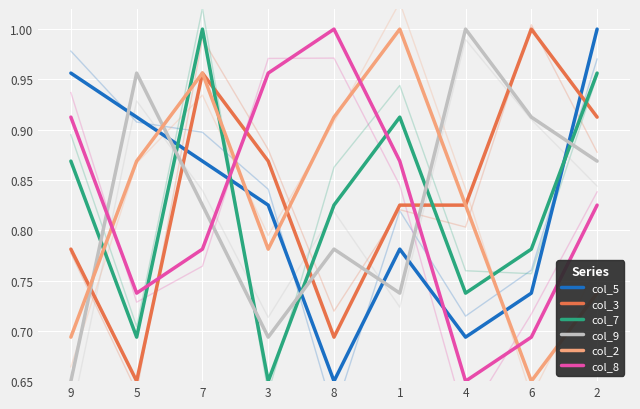

Reading left to right, what are all the values shown in this chart?

col_5: 1.0	0.9	0.9	0.8	0.7	0.8	0.7	0.7	1.0
col_3: 0.8	0.7	1.0	0.9	0.7	0.8	0.8	1.0	0.9
col_7: 0.9	0.7	1.0	0.7	0.8	0.9	0.7	0.8	1.0
col_9: 0.7	1.0	0.8	0.7	0.8	0.7	1.0	0.9	0.9
col_2: 0.7	0.9	1.0	0.8	0.9	1.0	0.8	0.7	0.7
col_8: 0.9	0.7	0.8	1.0	1.0	0.9	0.7	0.7	0.8